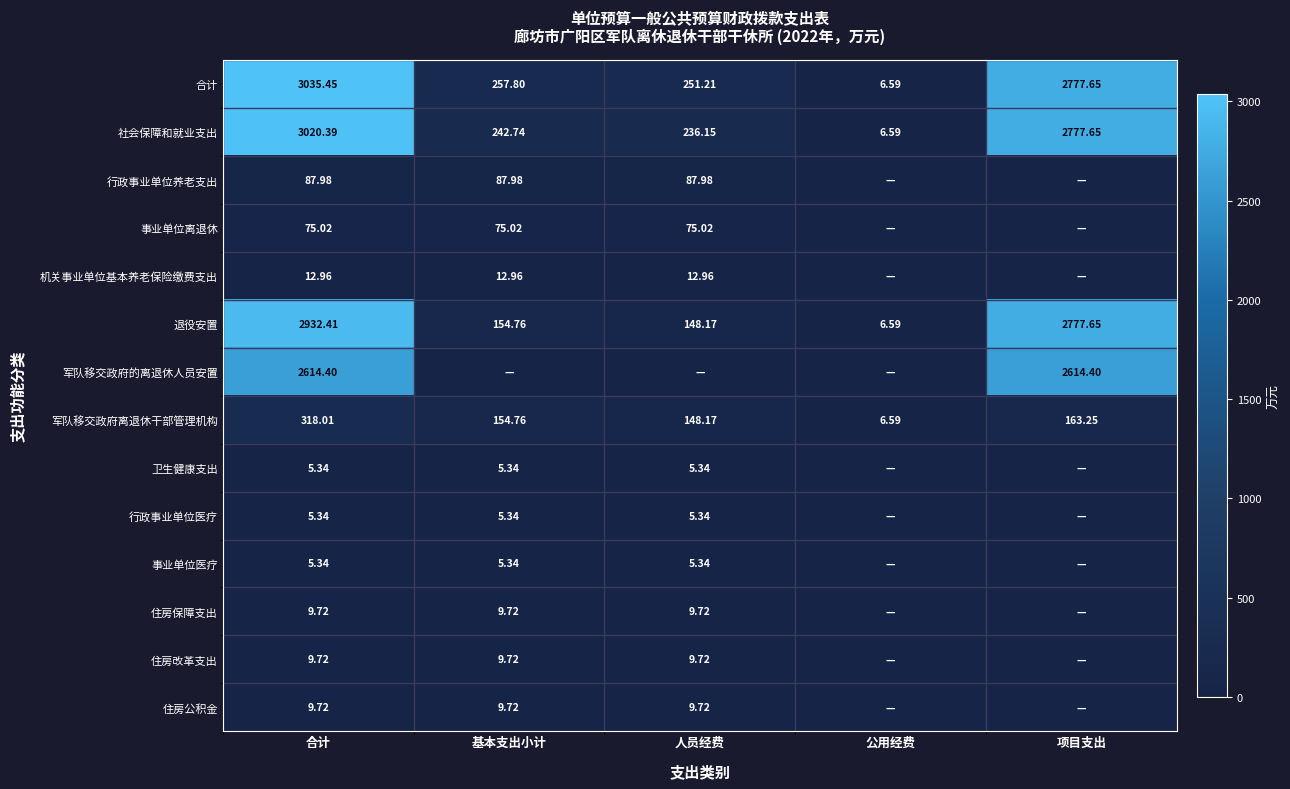

What is the sum of all 军队移交政府离退休干部管理机构 values?

790.8